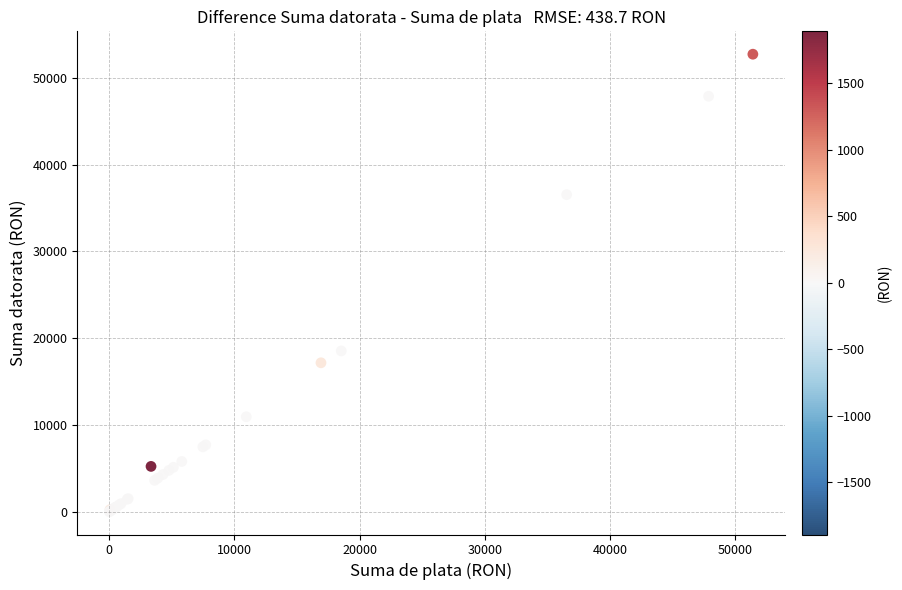

What Y value in the scatter plot is closest to 26376?

18538.2